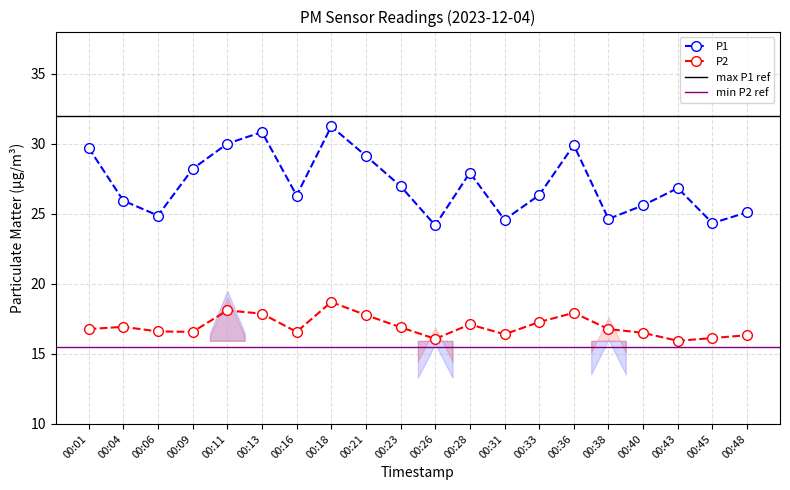

True or false: P1 and P2 cross at least once.

False